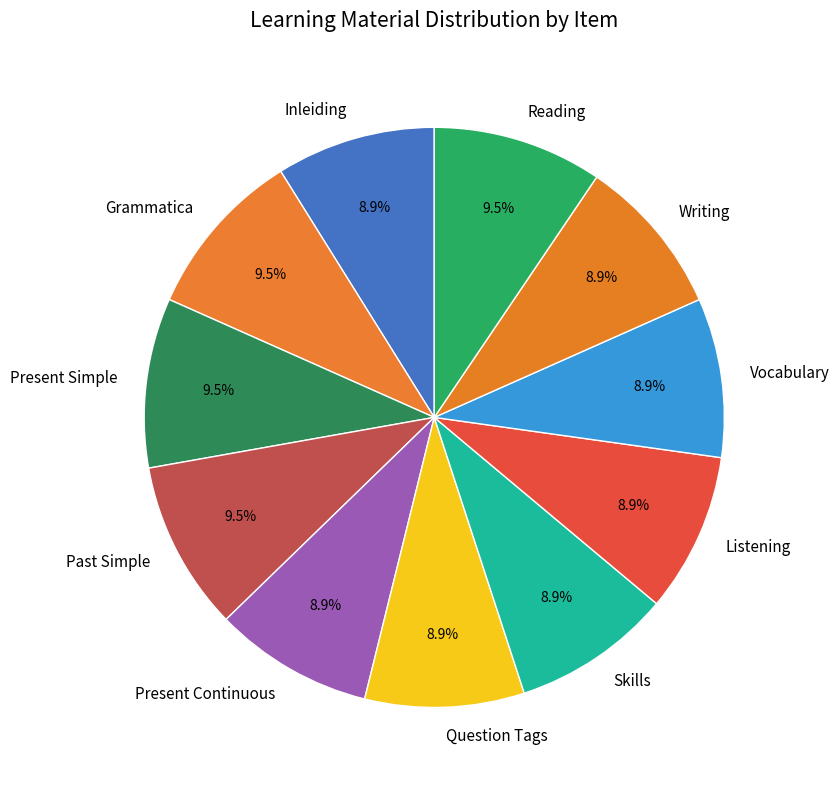

True or false: Past Simple accounts for 2% of the total.

False